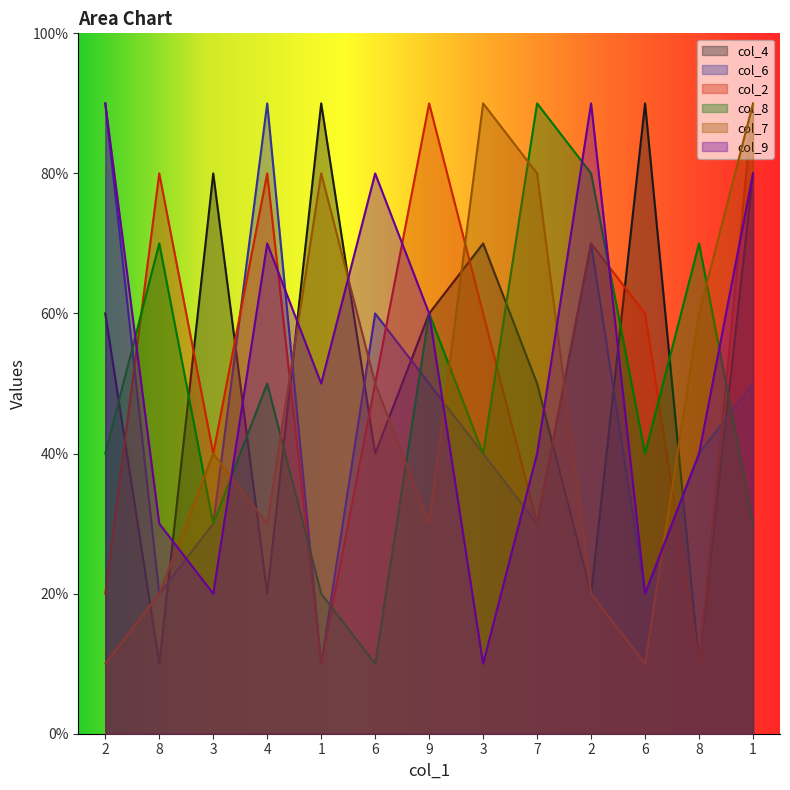

Reading left to right, what are all the values shown in this chart?

col_4: 6	1	8	2	9	4	6	7	5	2	9	1	8
col_6: 9	2	3	9	1	6	5	4	3	7	2	4	5
col_2: 2	8	4	8	1	5	9	6	3	7	6	1	9
col_8: 4	7	3	5	2	1	6	4	9	8	4	7	3
col_7: 1	2	4	3	8	5	3	9	8	2	1	6	9
col_9: 9	3	2	7	5	8	6	1	4	9	2	4	8